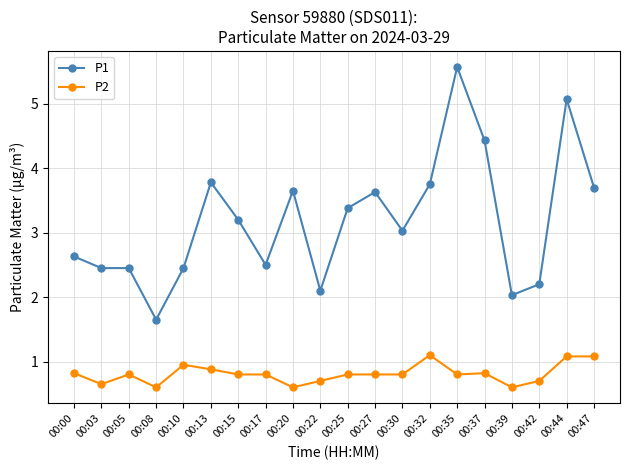

Rank the series by their average value, from highest to lowest.

P1, P2